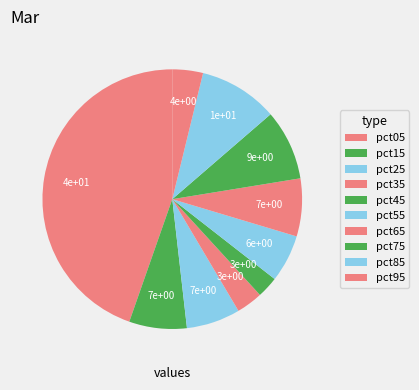

To the nearest percent, what is the average slice percentage?

10%